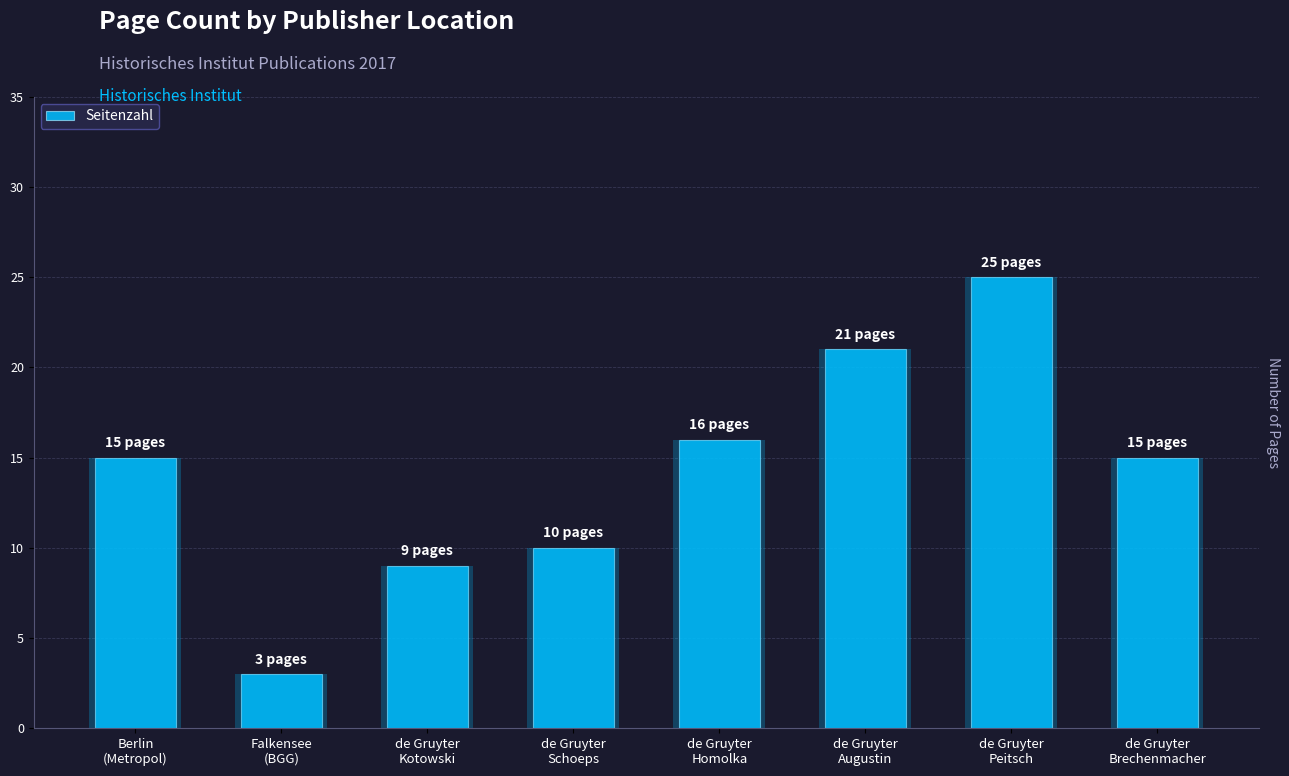

How many distinct data groups are displayed?

1